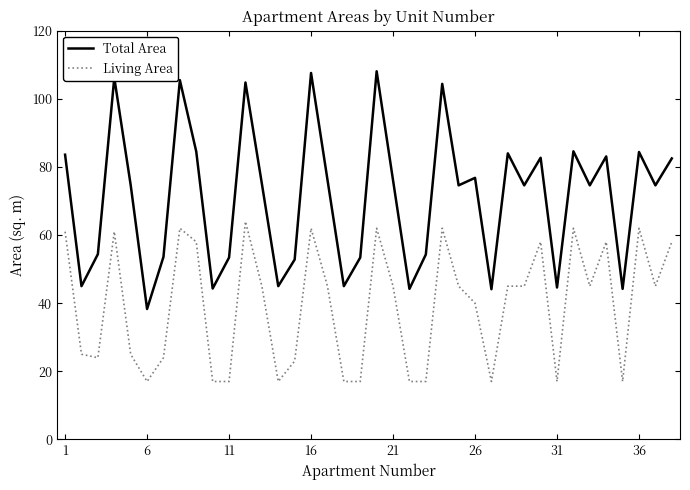

Which series has the widest spread of values?

Total Area